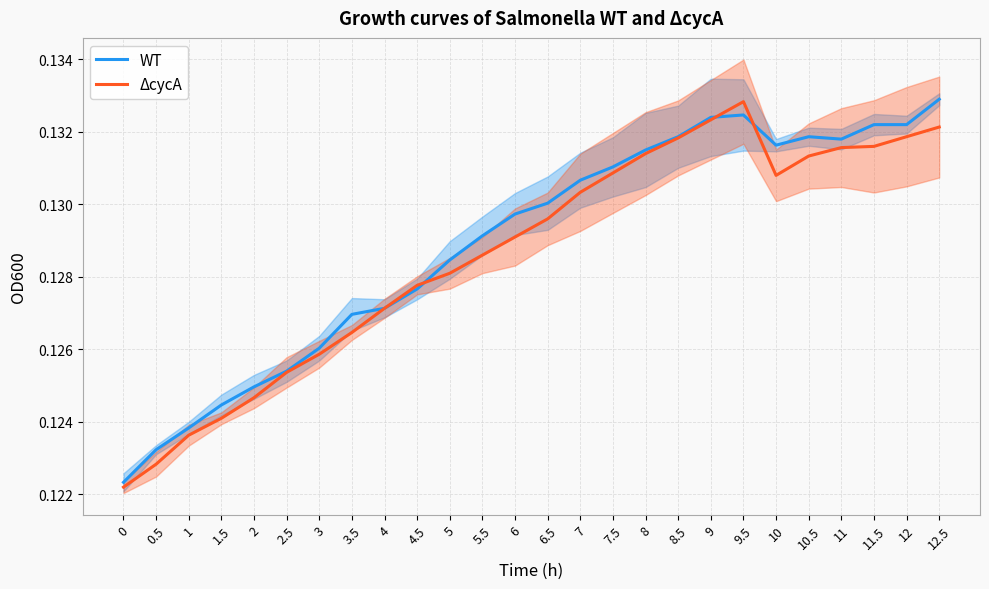

Is the value of ΔcycA at 7 greater than the value of WT at 9?

No